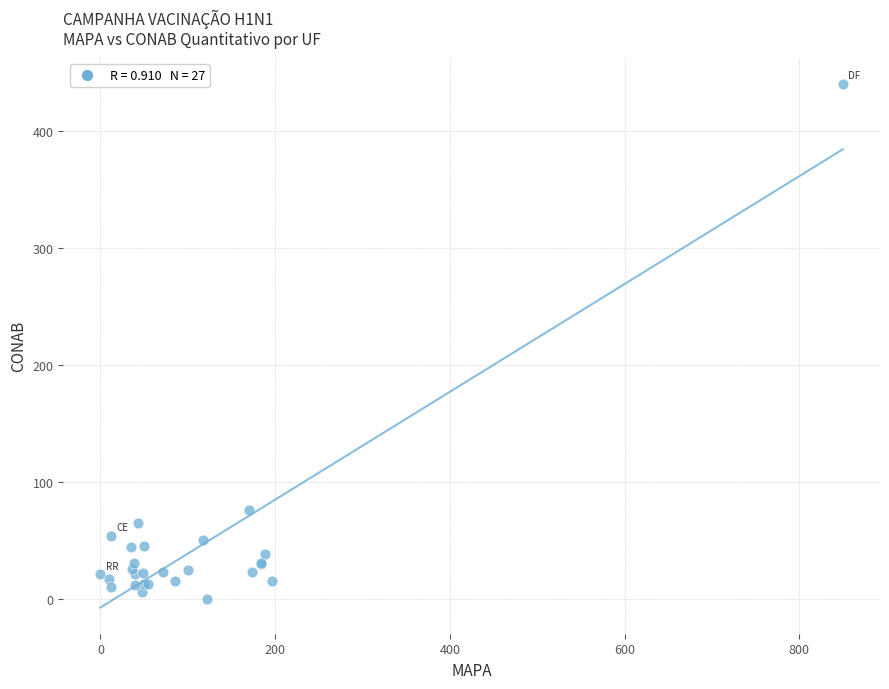

What Y value in the scatter plot is closest to 220?

76